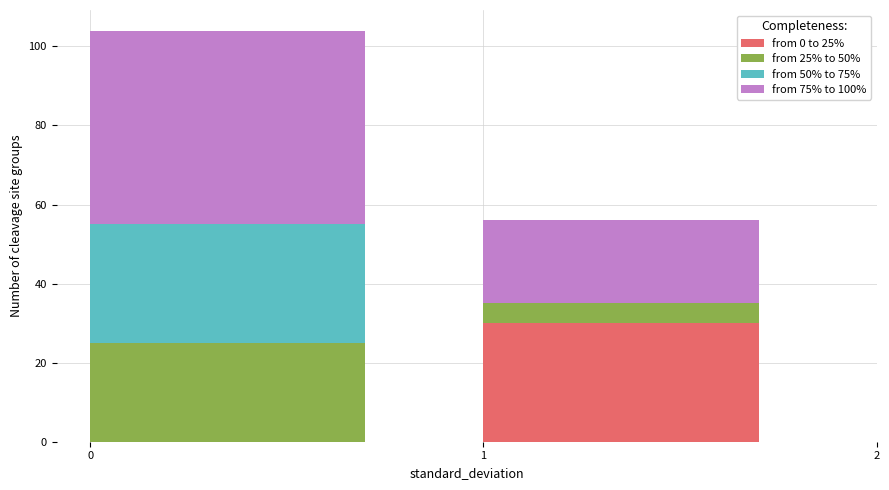

Reading left to right, list the values for the from 0 to 25% series.

0=0	1=30